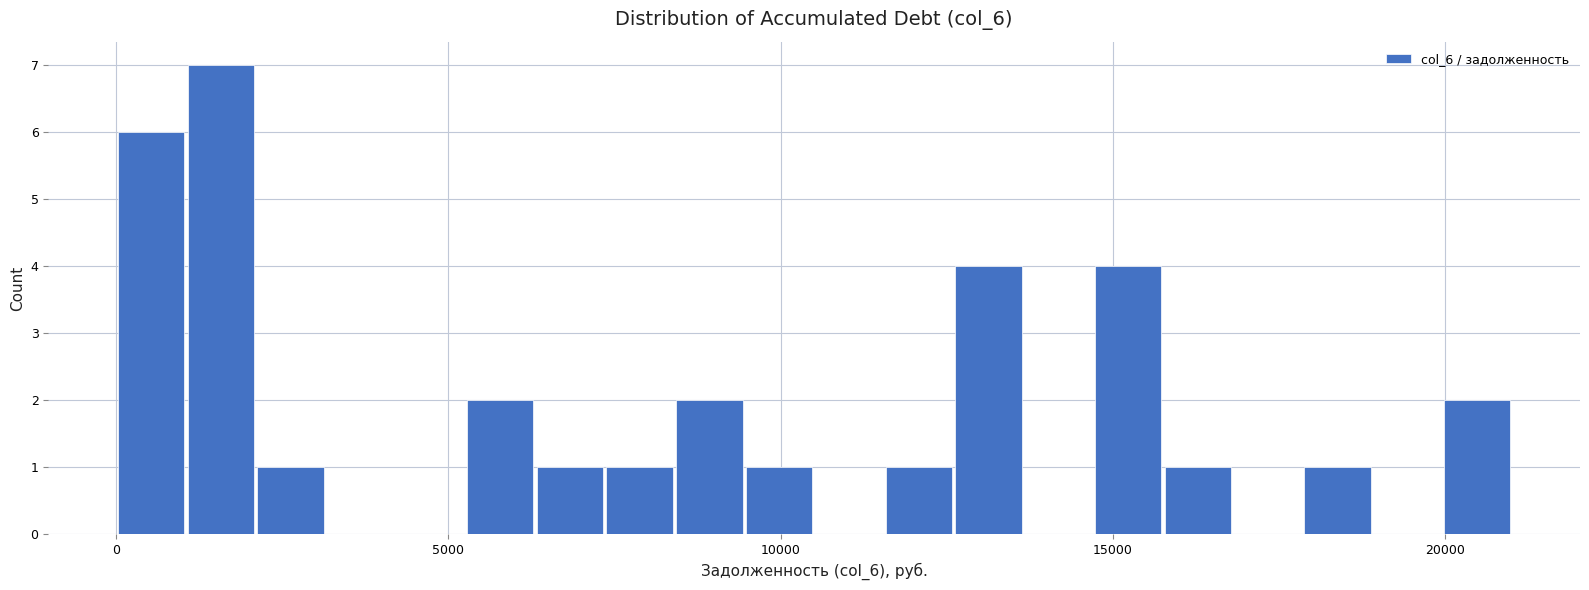

Around what value on the x-axis is the tallest bar? Give the approximate position of its centre, as read against the axis.

1500